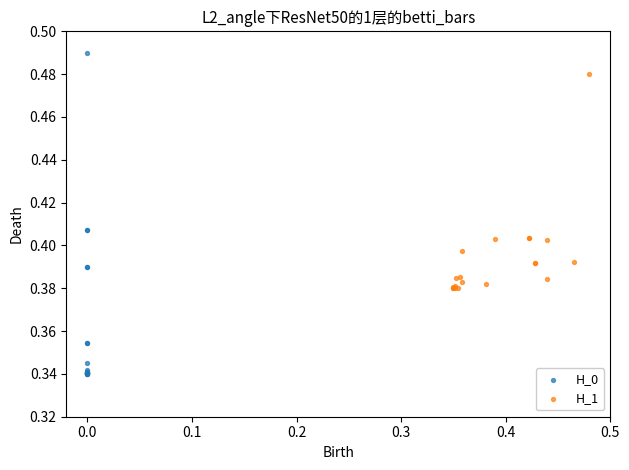

Which series contains the highest Y value?

H_0